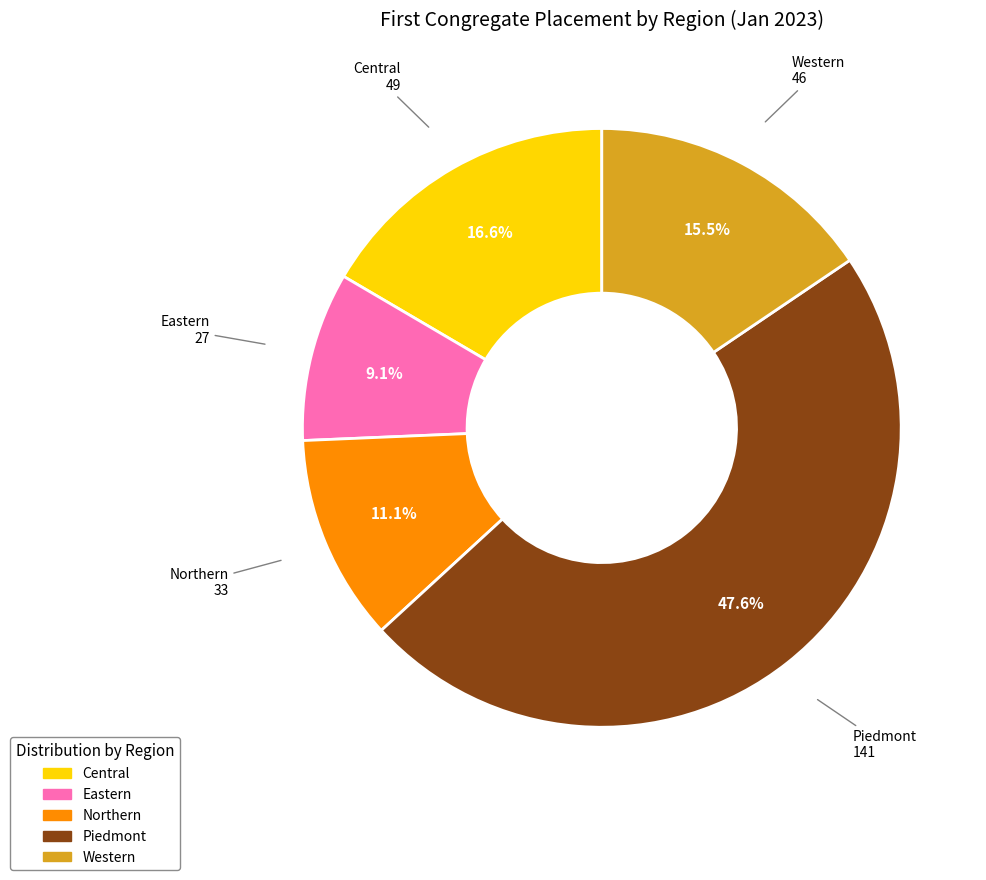

To the nearest percent, what is the difference between the largest and smallest slice percentages?

39%